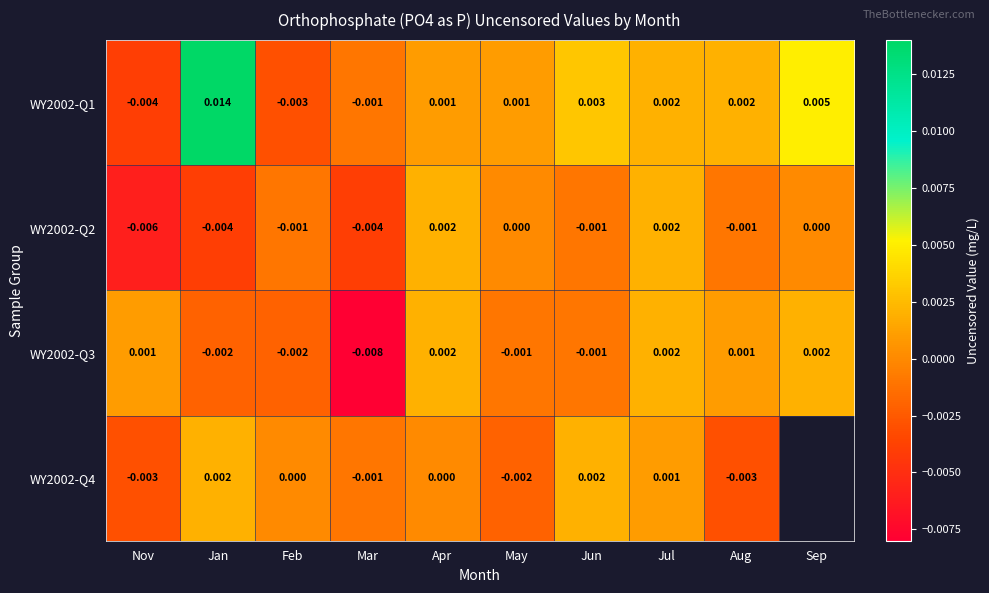

Is the value of WY2002-Q3 at Jun greater than the value of WY2002-Q1 at Jul?

No